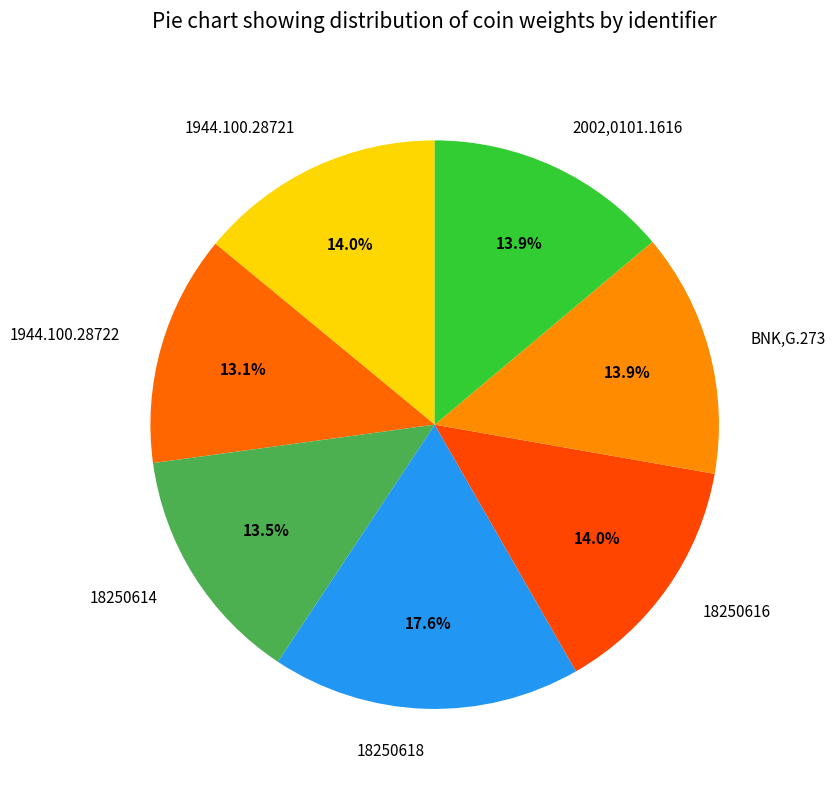

Does any single category account for the majority?

No